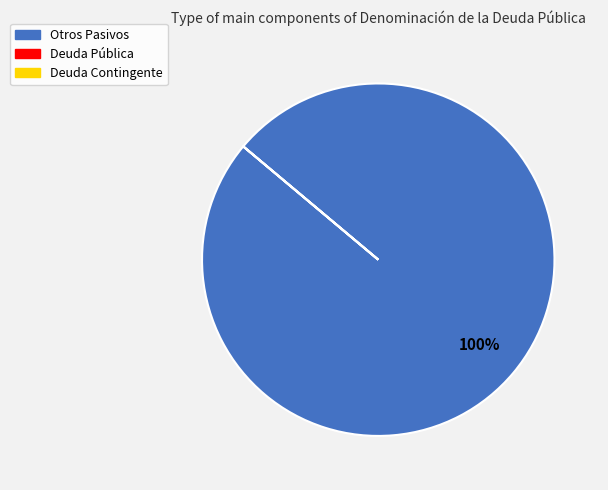

Which category has the biggest portion of the pie?

Otros Pasivos